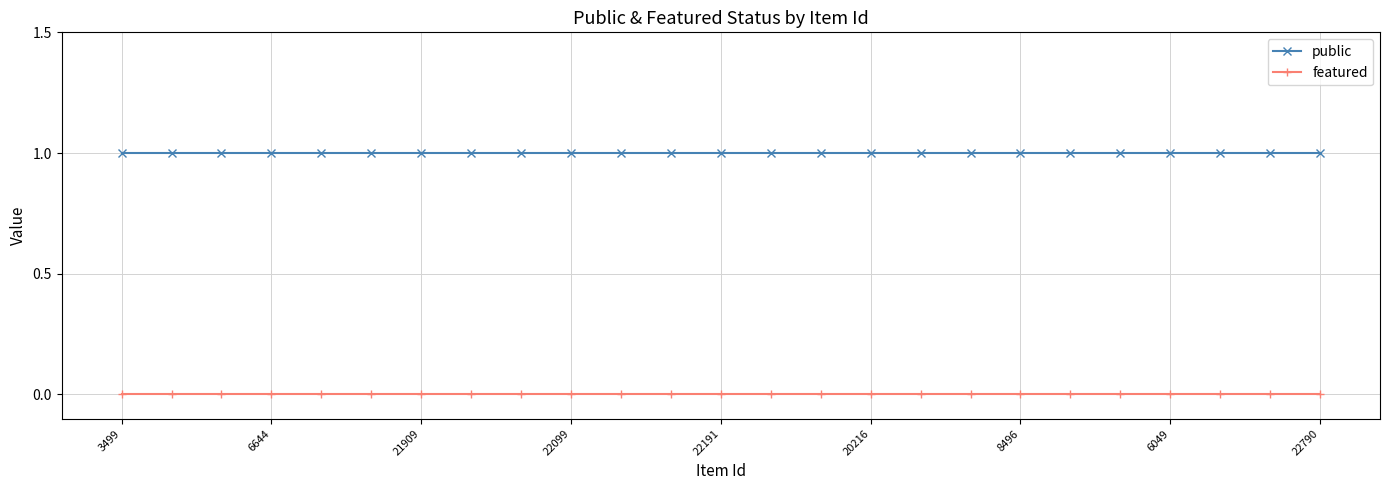

How many series are shown in this chart?

2